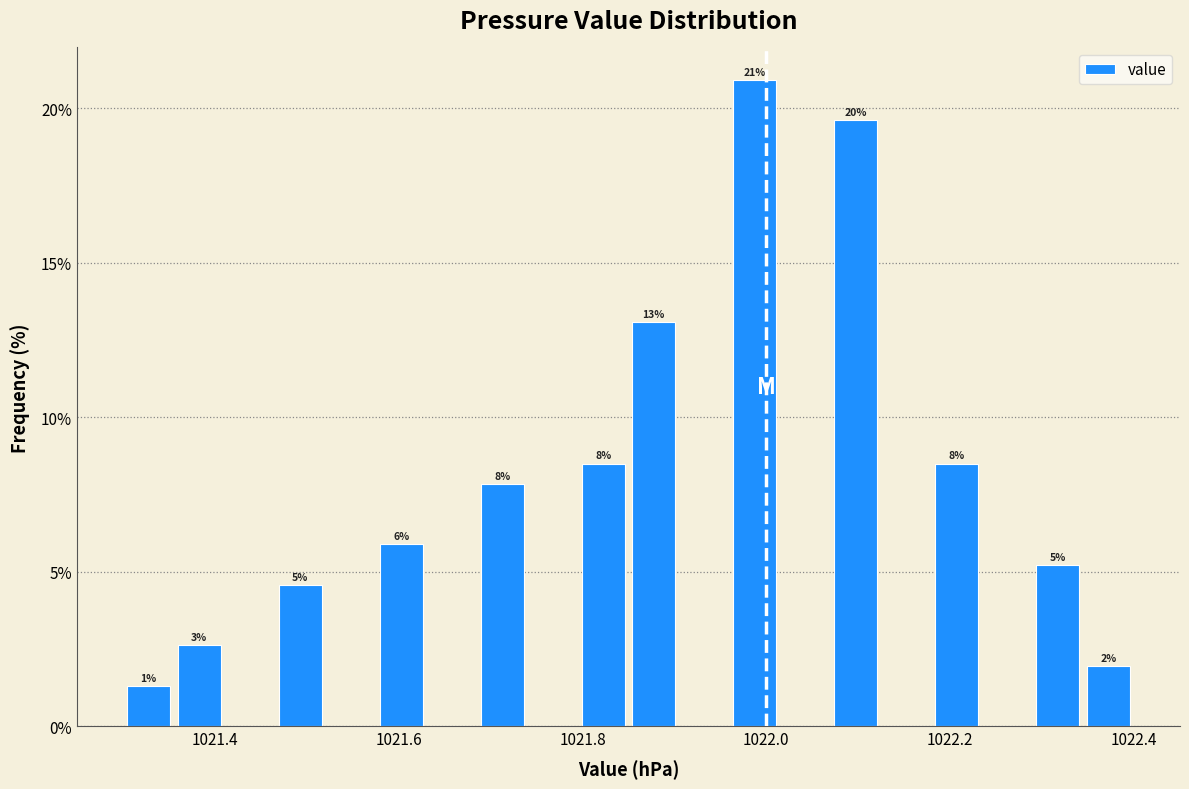

Read against the x-axis, roughly where is the centre of the tallest bar?

1021.98